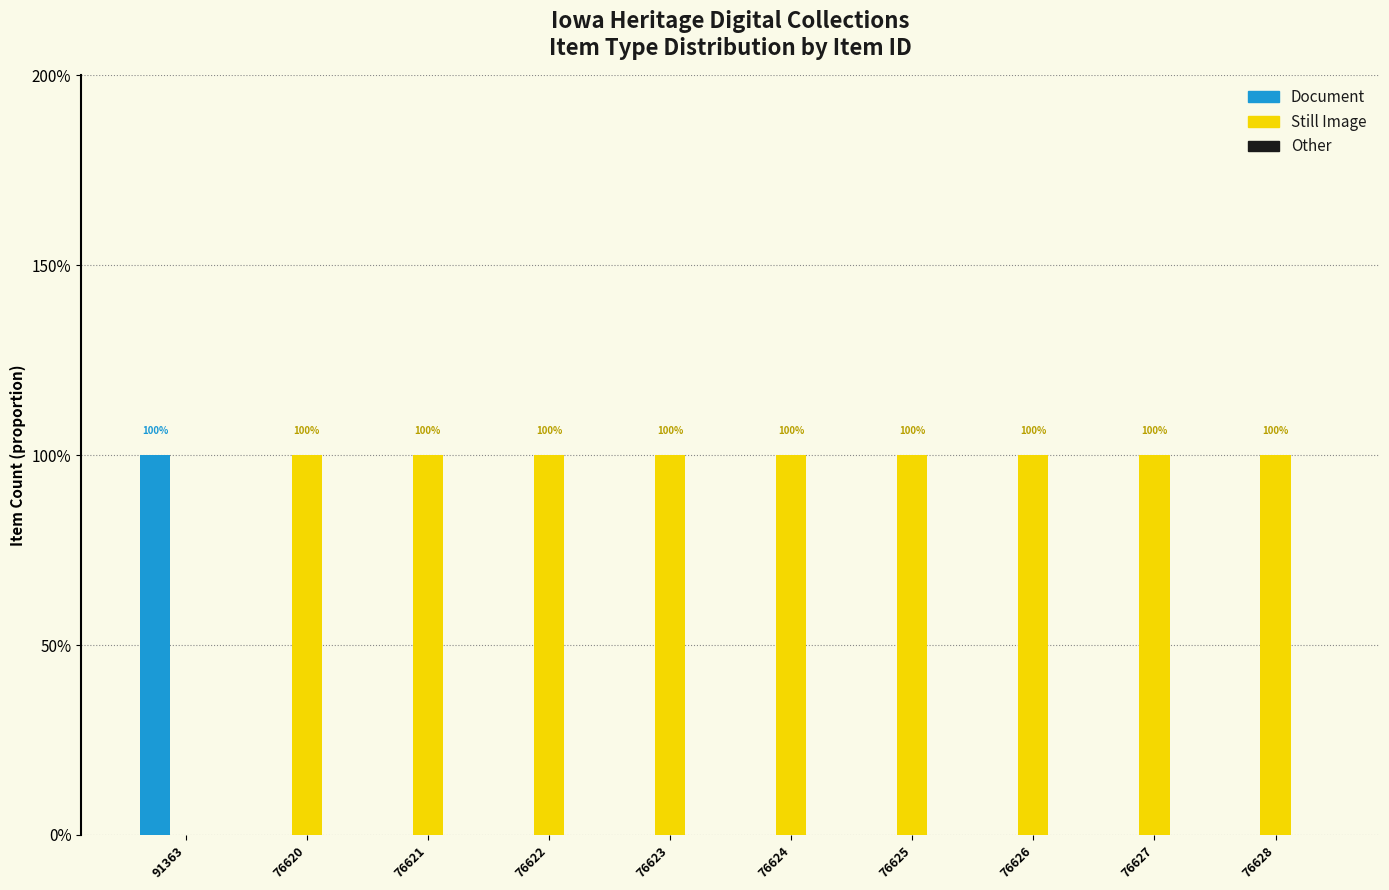

The value of Still Image at 76624 is 1. True or false?

True